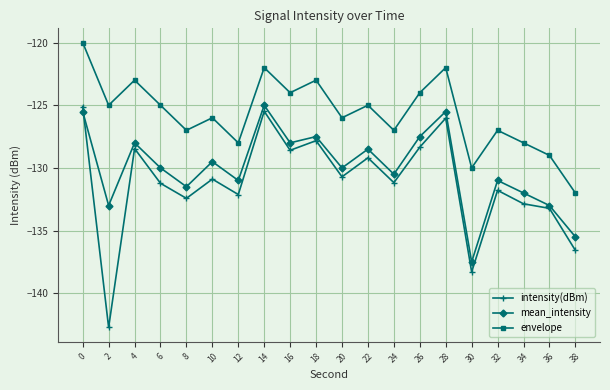

Between which two adjacent categories do intensity(dBm) and mean_intensity first intersect?

0 and 2